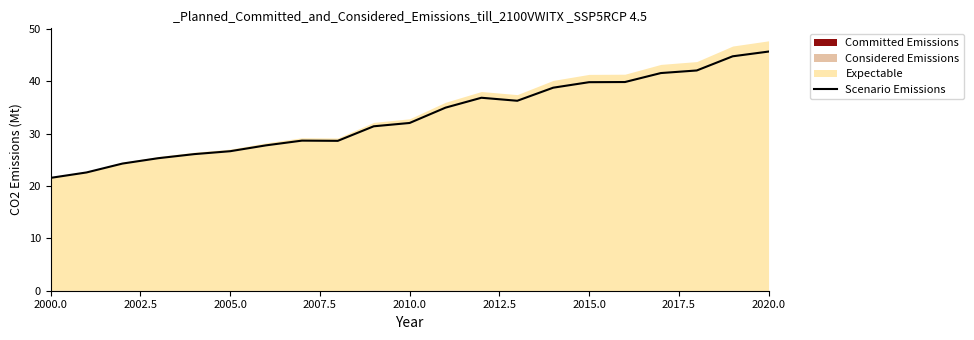

What is the maximum value for Scenario Emissions?

45.7